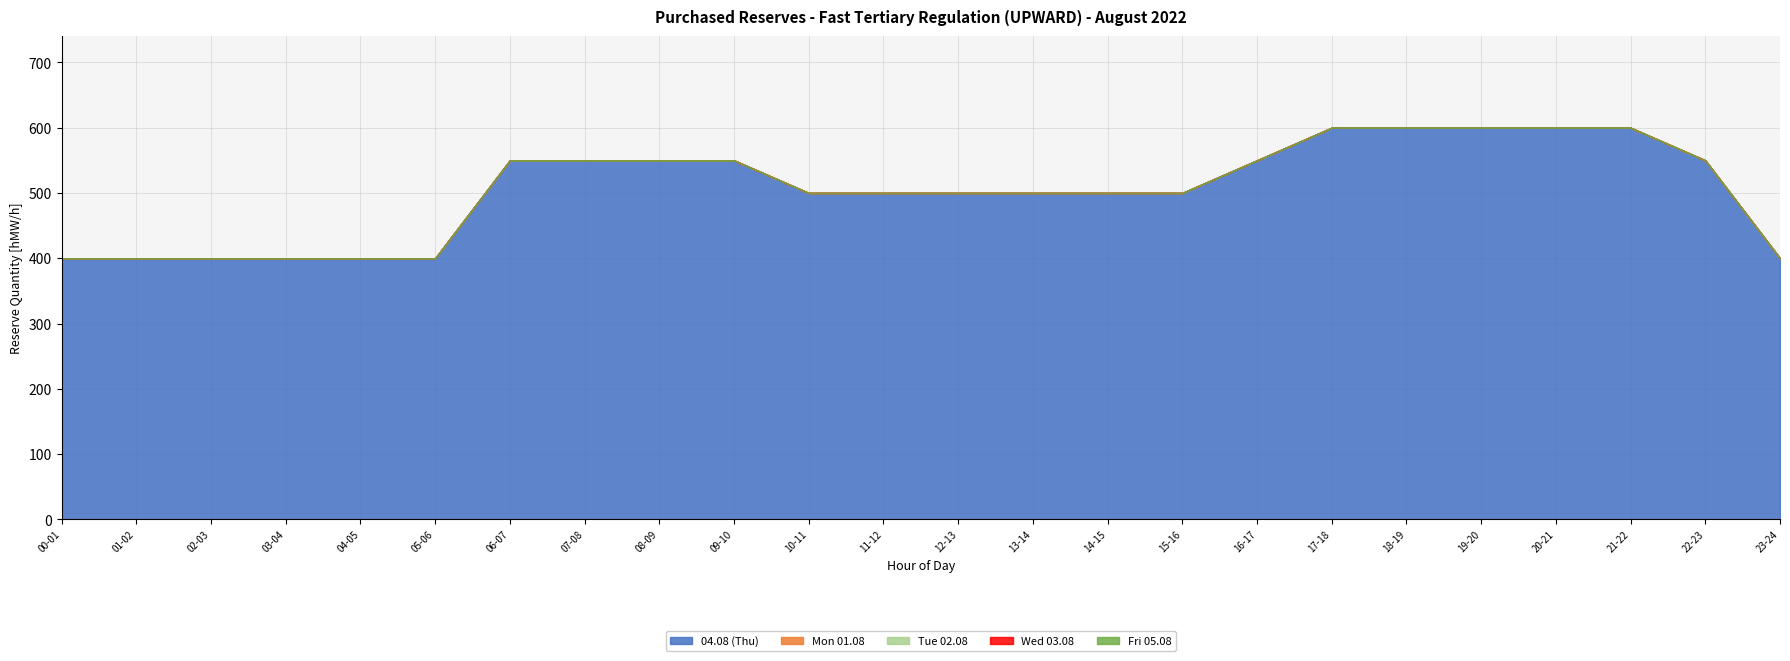

True or false: Mon 01.08 and Fri 05.08 intersect in this chart.

False